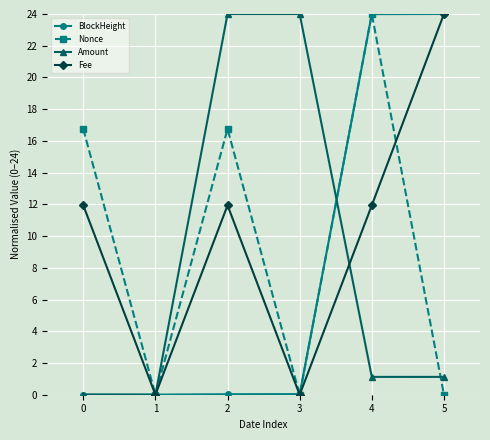

How many lines are shown in the chart?

4